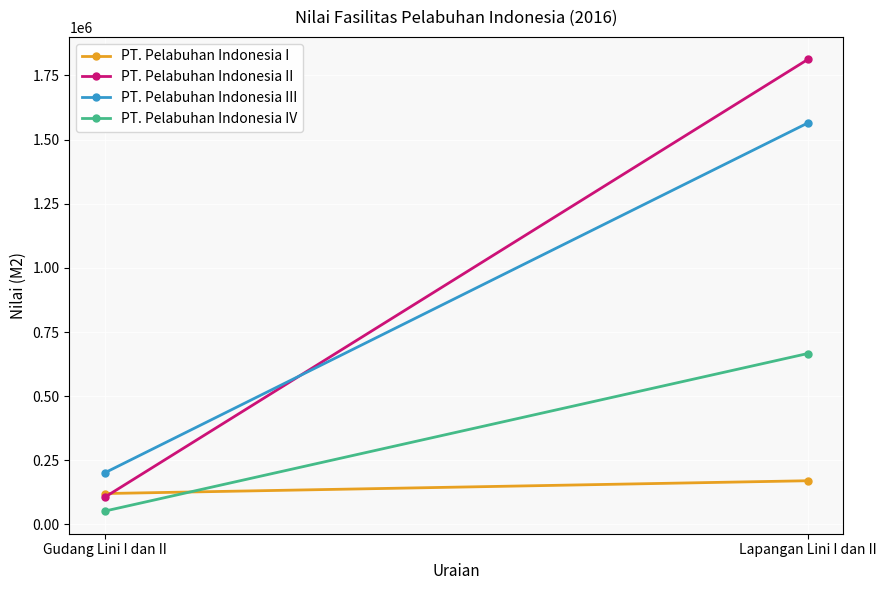

At how many categories does at least one series exceed 1706722?

1